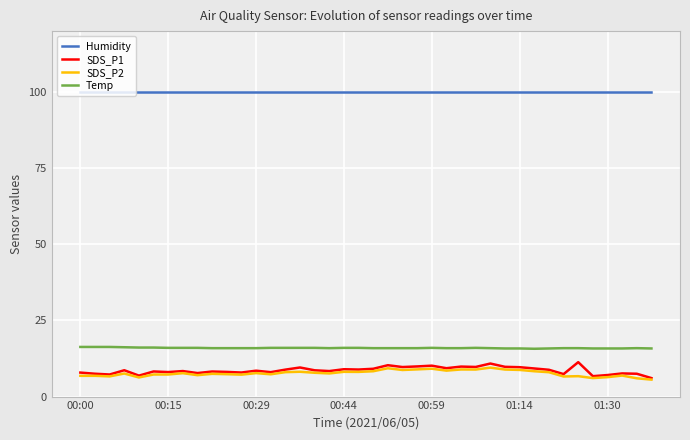

Which series has the largest total across all categories?

Humidity